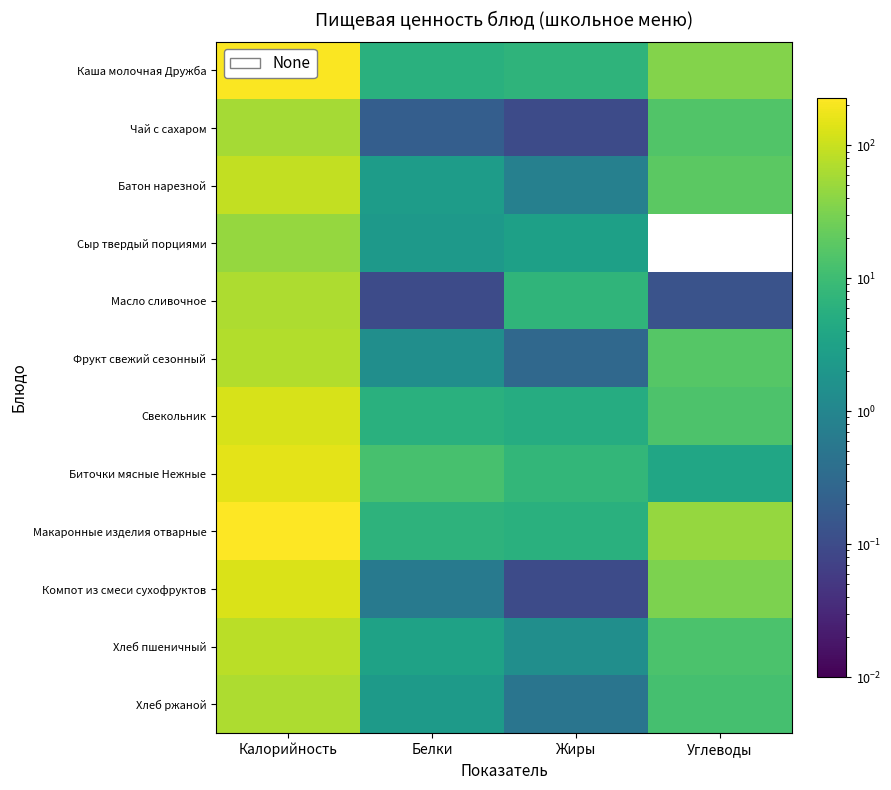

Reading left to right, extract all data points from this chart.

Каша молочная Дружба: Калорийность=220.2	Белки=5.8	Жиры=6.9	Углеводы=36.1
Чай с сахаром: Калорийность=60.0	Белки=0.2	Жиры=0.1	Углеводы=15.0
Батон нарезной: Калорийность=92.0	Белки=2.6	Жиры=0.8	Углеводы=18.4
Сыр твердый порциями: Калорийность=47.0	Белки=2.3	Жиры=3.0	Углеводы=0.0
Масло сливочное: Калорийность=65.7	Белки=0.1	Жиры=7.2	Углеводы=0.1
Фрукт свежий сезонный: Калорийность=72.3	Белки=1.4	Жиры=0.3	Углеводы=16.0
Свекольник: Калорийность=125.0	Белки=5.9	Жиры=5.0	Углеводы=14.1
Биточки мясные Нежные: Калорийность=152.5	Белки=12.4	Жиры=7.8	Углеводы=3.7
Макаронные изделия отварные: Калорийность=229.2	Белки=6.6	Жиры=5.8	Углеводы=46.0
Компот из смеси сухофруктов: Калорийность=131.0	Белки=0.6	Жиры=0.1	Углеводы=31.7
Хлеб пшеничный: Калорийность=82.2	Белки=3.2	Жиры=1.4	Углеводы=13.1
Хлеб ржаной: Калорийность=66.0	Белки=2.4	Жиры=0.5	Углеводы=12.0